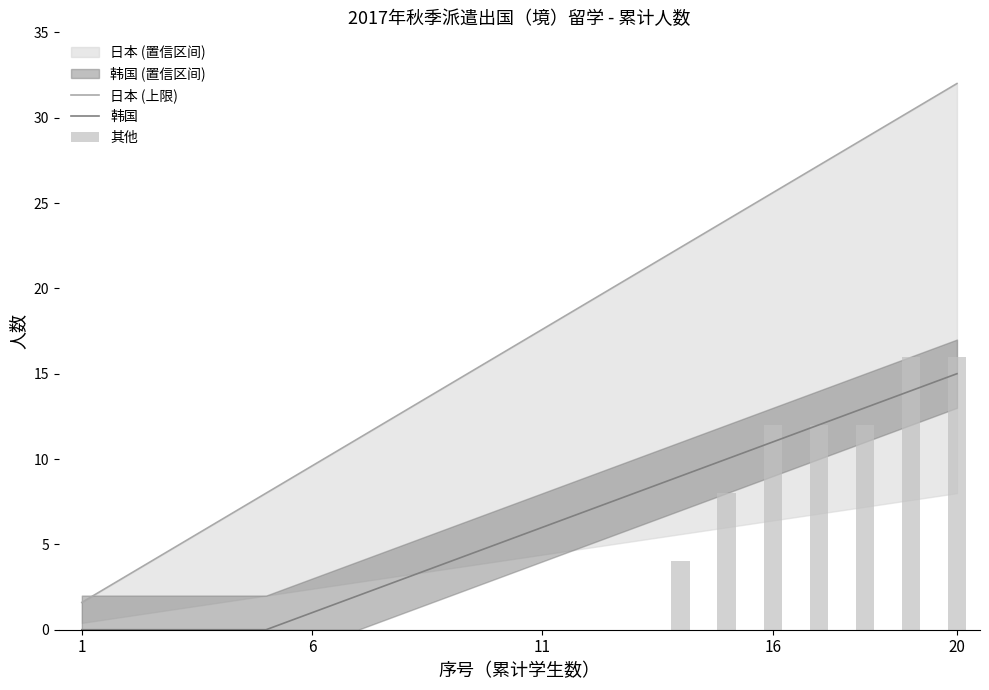

What is the total value across all series at 13?

35.4